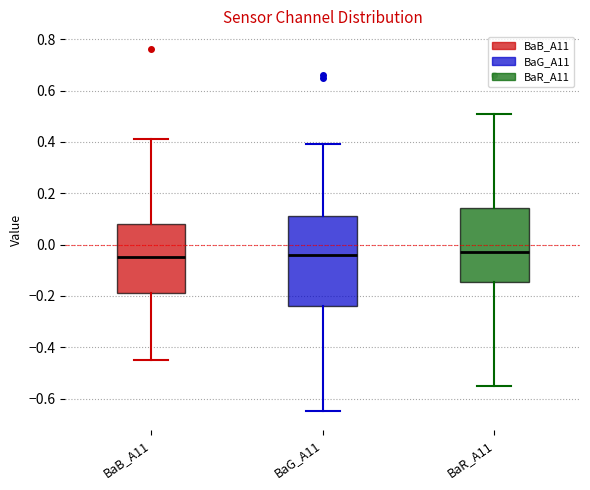

Where is the lower edge of the box for BaR_A11 on the y-axis? The values are not printed on the chart, so give them approximately, as read against the axis.

-0.14